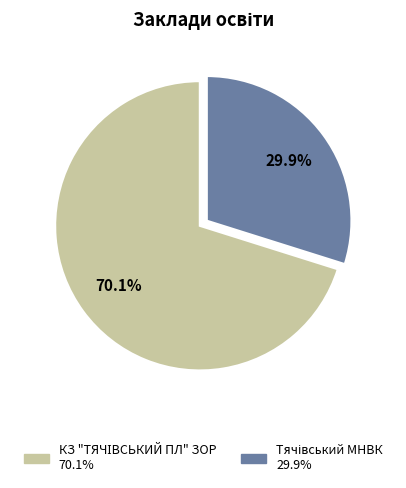

Does any single category account for the majority?

Yes